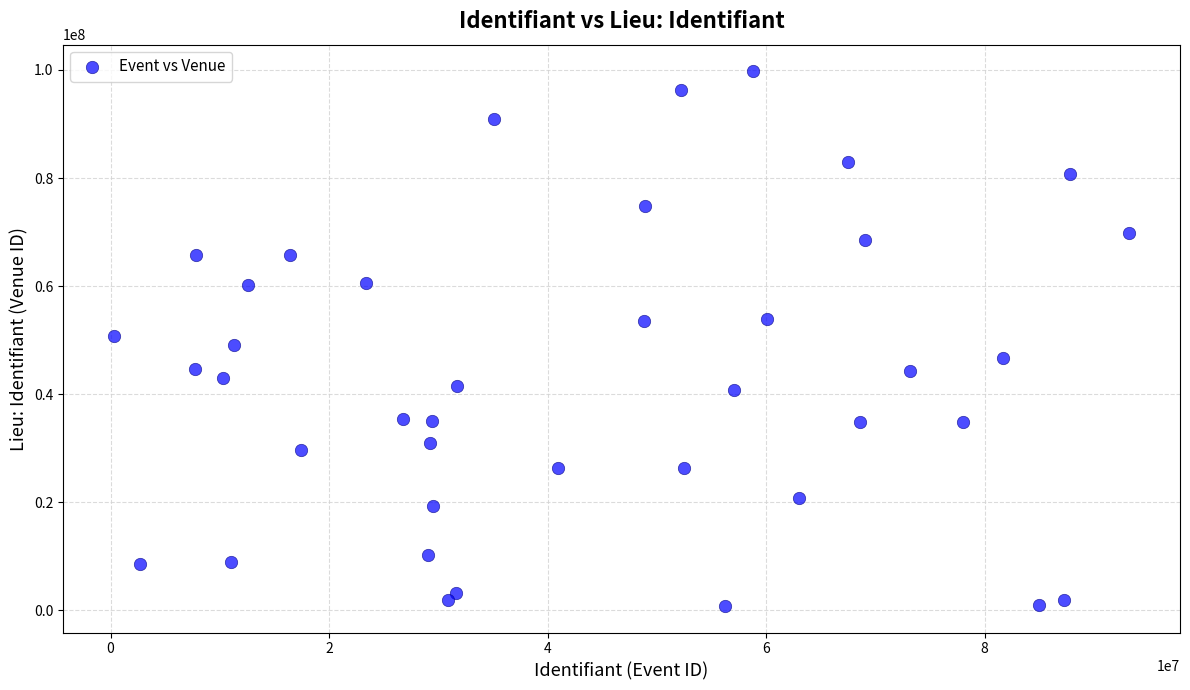

What is the range of Y values (max minus min)?

98879875